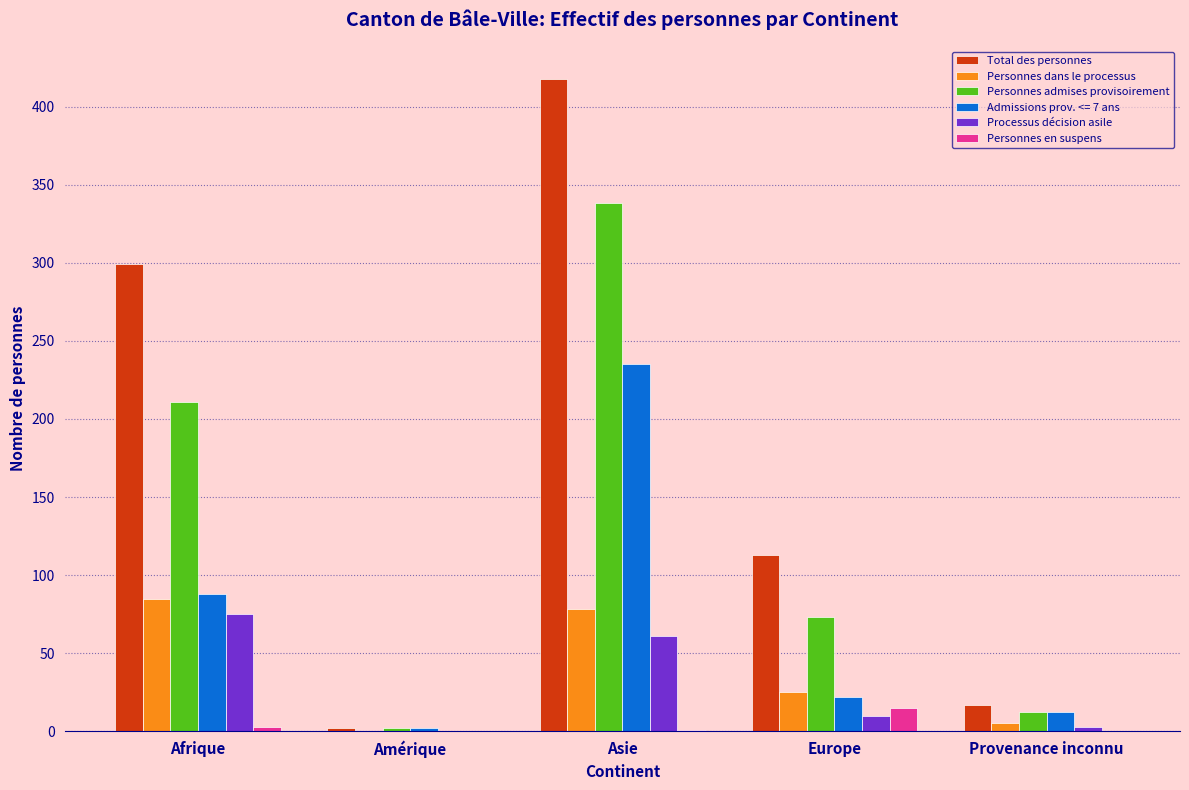

Between Afrique and Amérique, which series saw the biggest shift?

Total des personnes